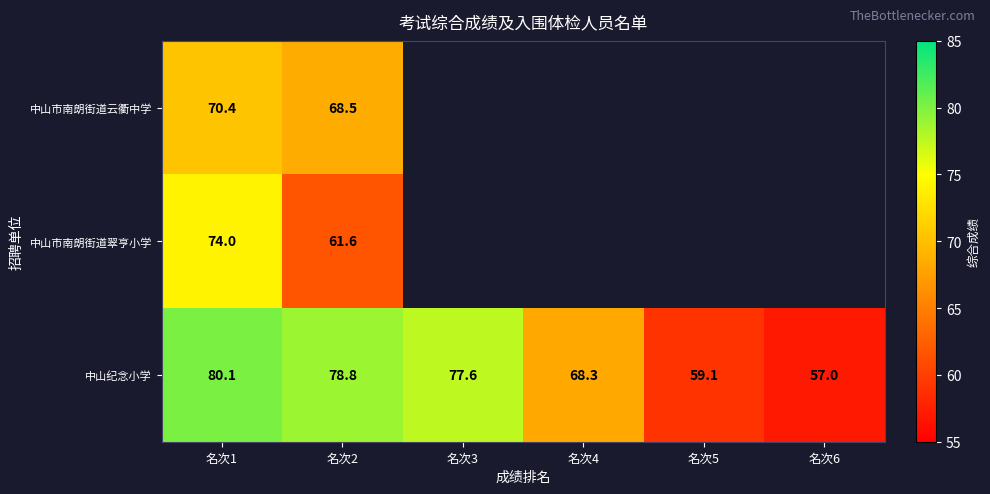

Rank the series at 名次2 from lowest to highest value.

中山市南朗街道翠亨小学, 中山市南朗街道云衢中学, 中山纪念小学